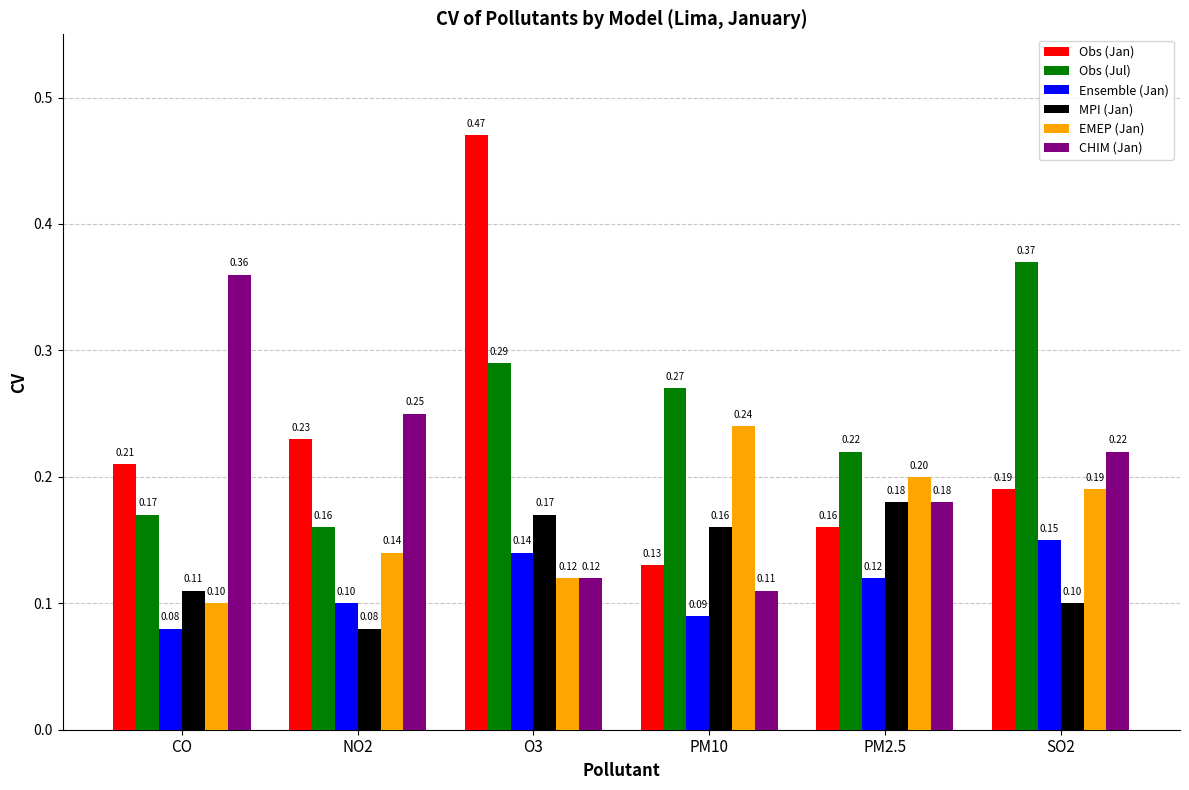

What are all the series names shown in the legend?

Obs (Jan), Obs (Jul), Ensemble (Jan), MPI (Jan), EMEP (Jan), CHIM (Jan)